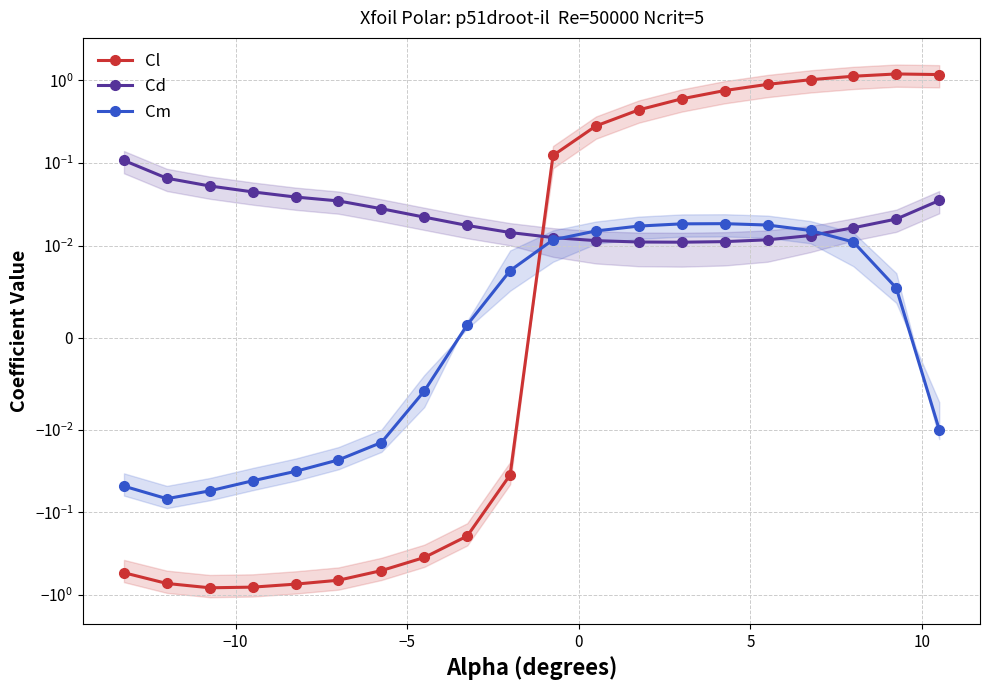

How many interior local peaks does the Cm series have?

1